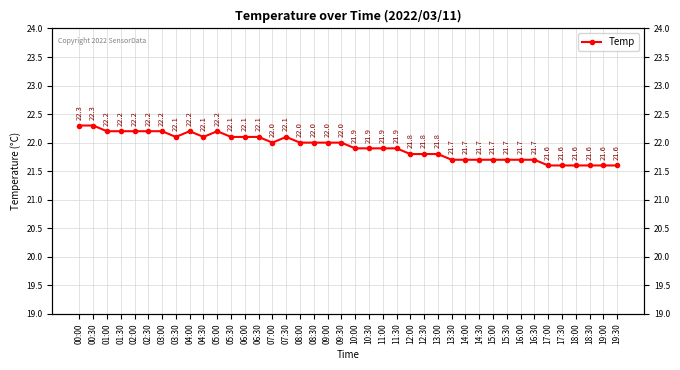

At which category does the chart reach its peak across all series?

00:00